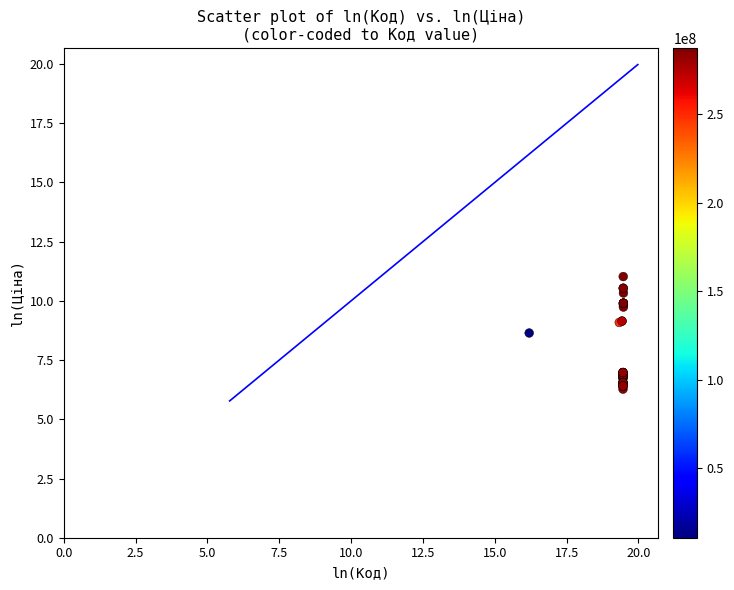

What Y value in the scatter plot is closest to 8?

8.6